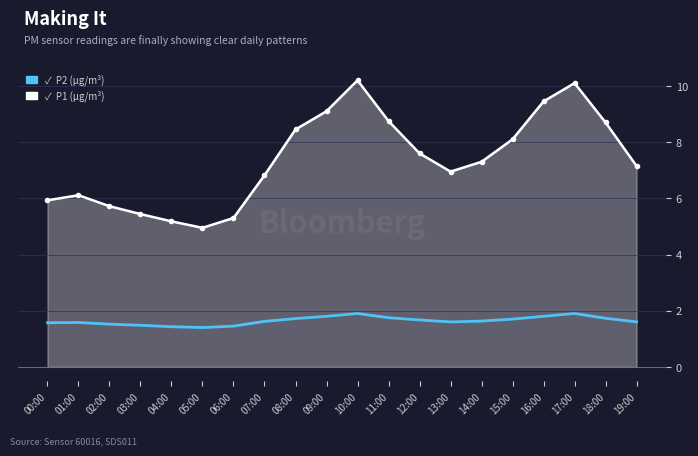

What is the difference between the highest and lowest values at 07:00?

5.2